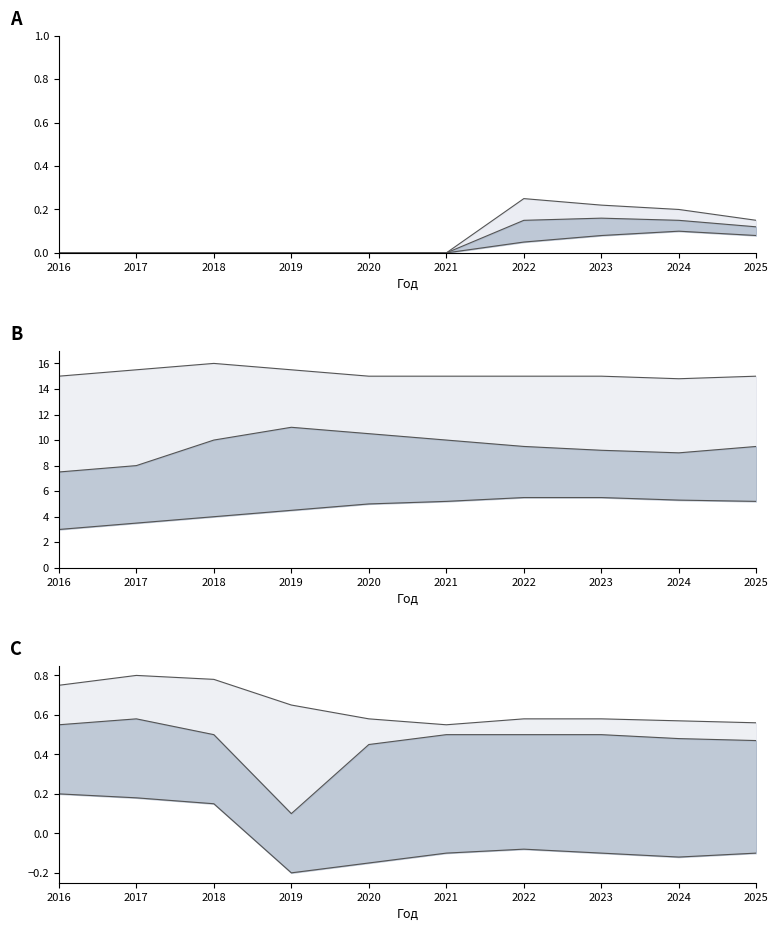

Rank the series by their average value, from highest to lowest.

Upper, Mid, Lower